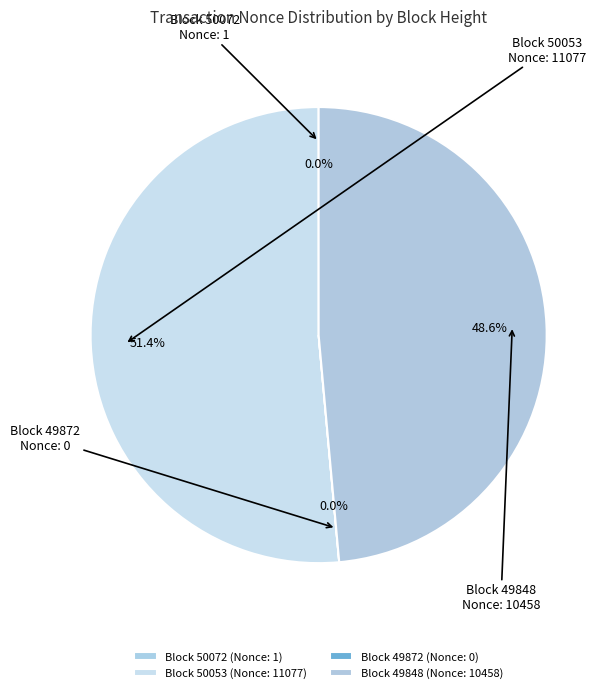

Which slice is the smallest?

49872